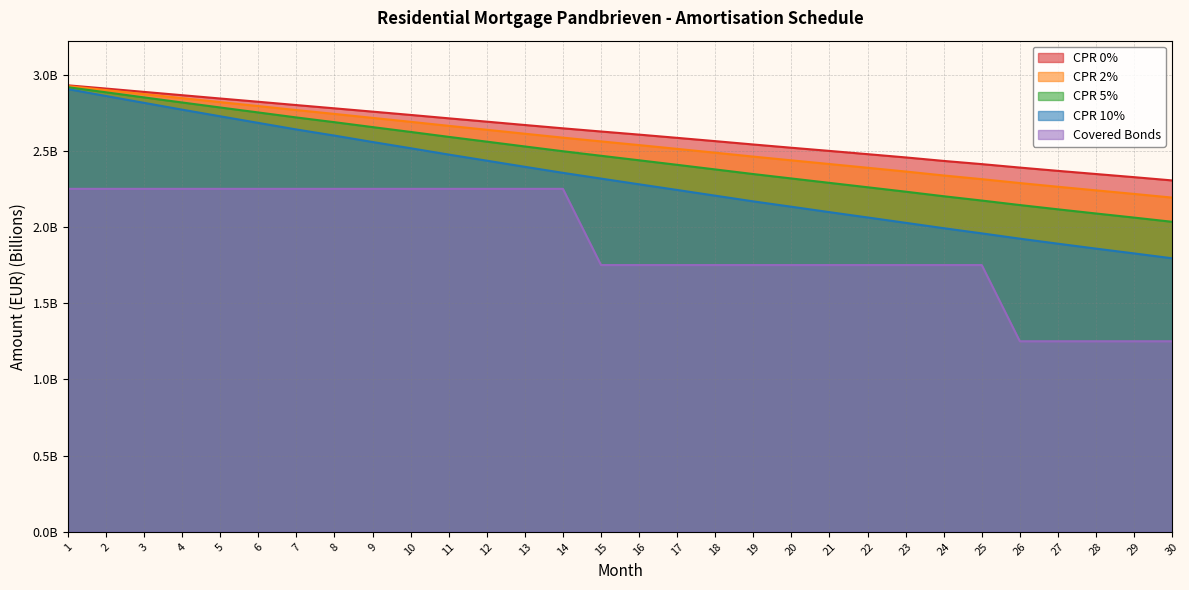

Is it true that CPR 2% equals 2.3 at 27?

True